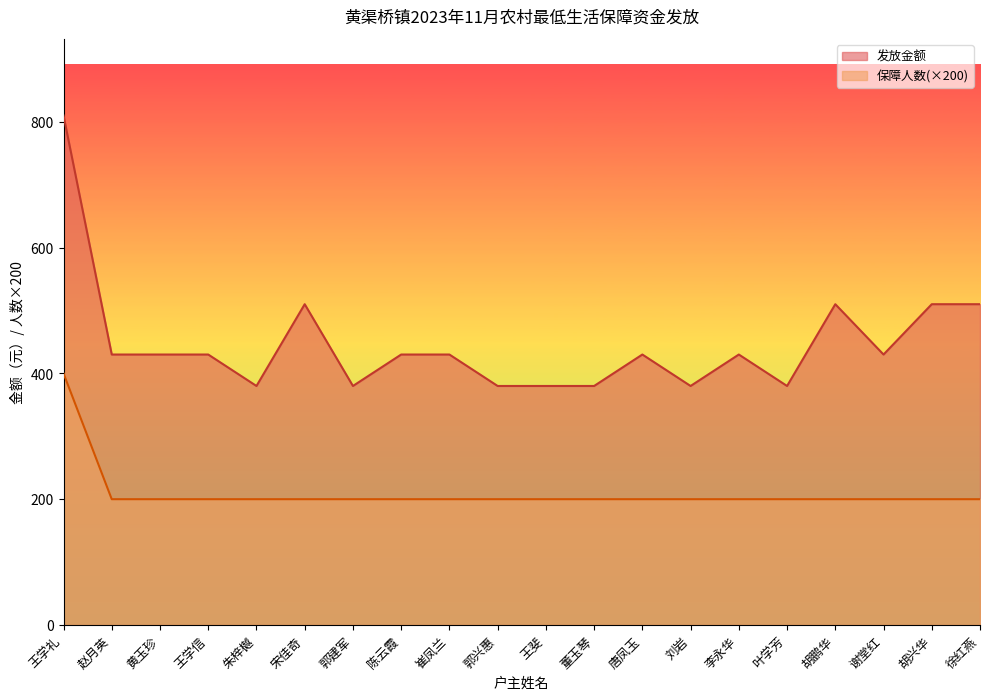

What is the total value across all series at 董玉琴?

580